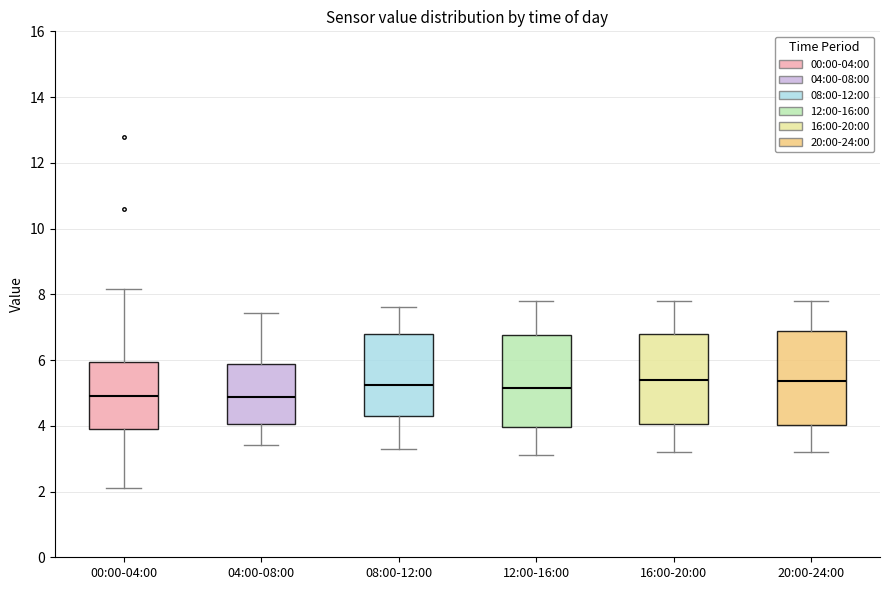

Reading left to right, read every box against the y-axis: the position of its median line, the range the box covers, and the ends of its whiskers. The values are not printed on the chart, so give them approximately, as read against the axis.

00:00-04:00: median 5.0, box 3.8 to 6.0, whiskers 2.2 to 8.2
04:00-08:00: median 4.8, box 4.0 to 5.8, whiskers 3.4 to 7.4
08:00-12:00: median 5.2, box 4.4 to 6.8, whiskers 3.4 to 7.6
12:00-16:00: median 5.2, box 4.0 to 6.8, whiskers 3.2 to 7.8
16:00-20:00: median 5.4, box 4.0 to 6.8, whiskers 3.2 to 7.8
20:00-24:00: median 5.4, box 4.0 to 6.8, whiskers 3.2 to 7.8